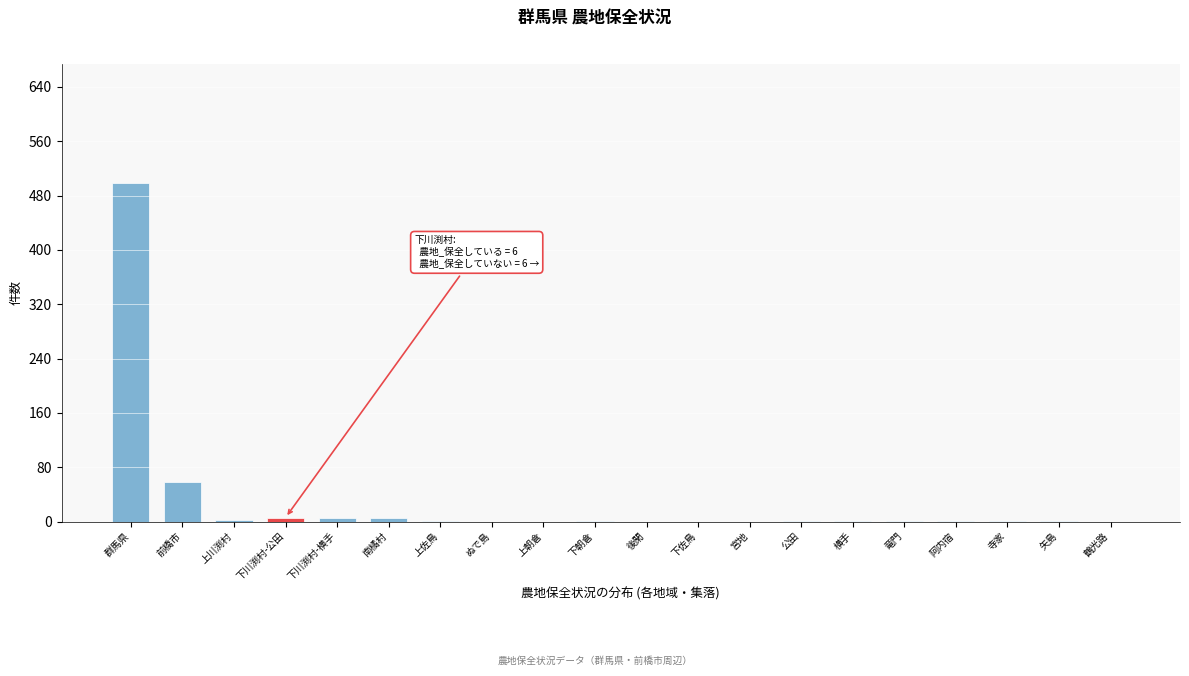

Which label corresponds to the largest value in the chart?

群馬県